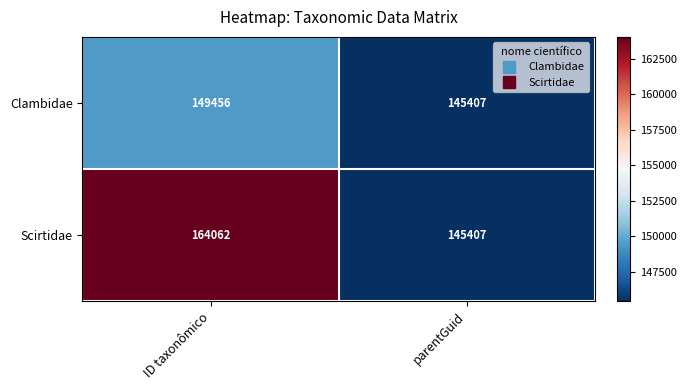

What is the maximum value shown in the chart?

164062